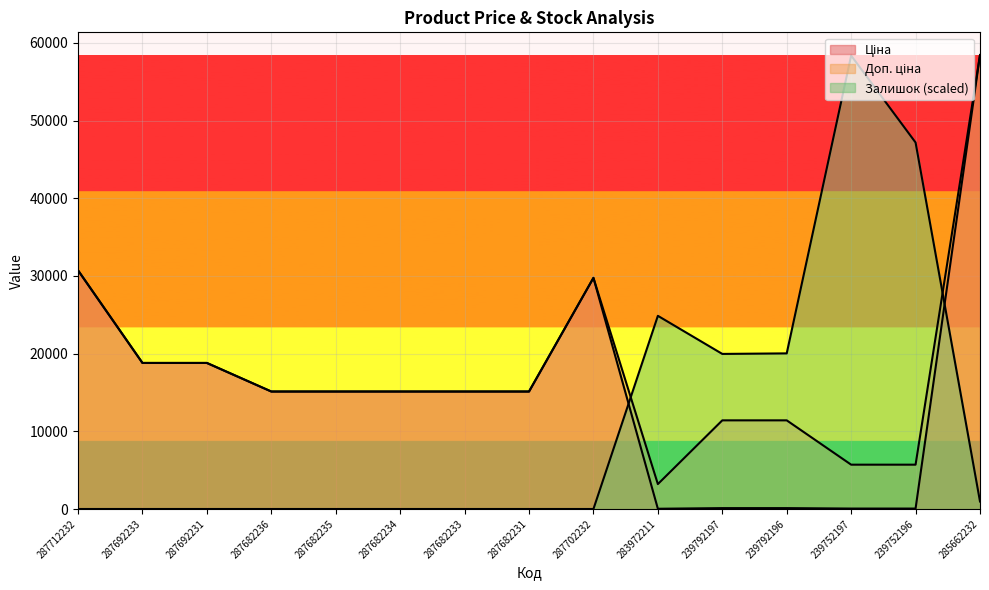

How many data points does each series have?

15